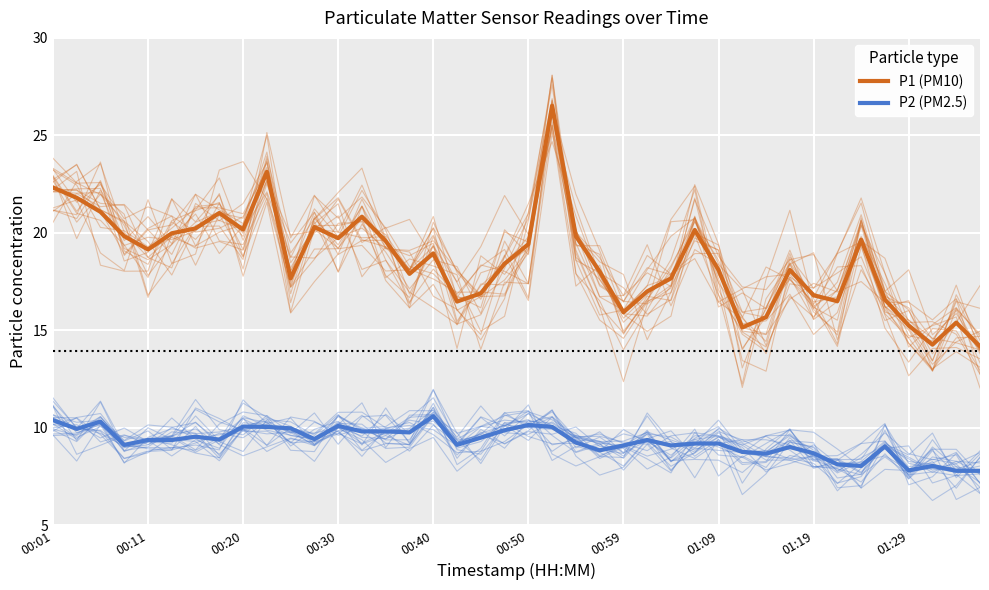

What is the maximum value for P1 (PM10)?

26.5